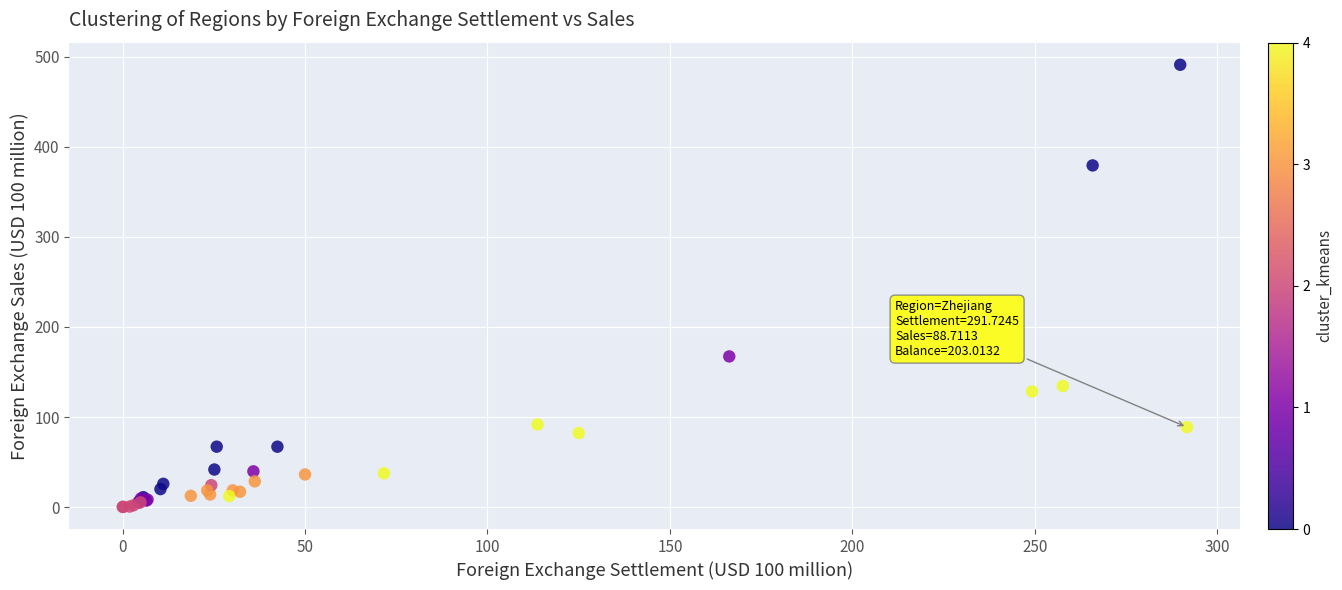

What Y value in the scatter plot is closest to 245?

167.3